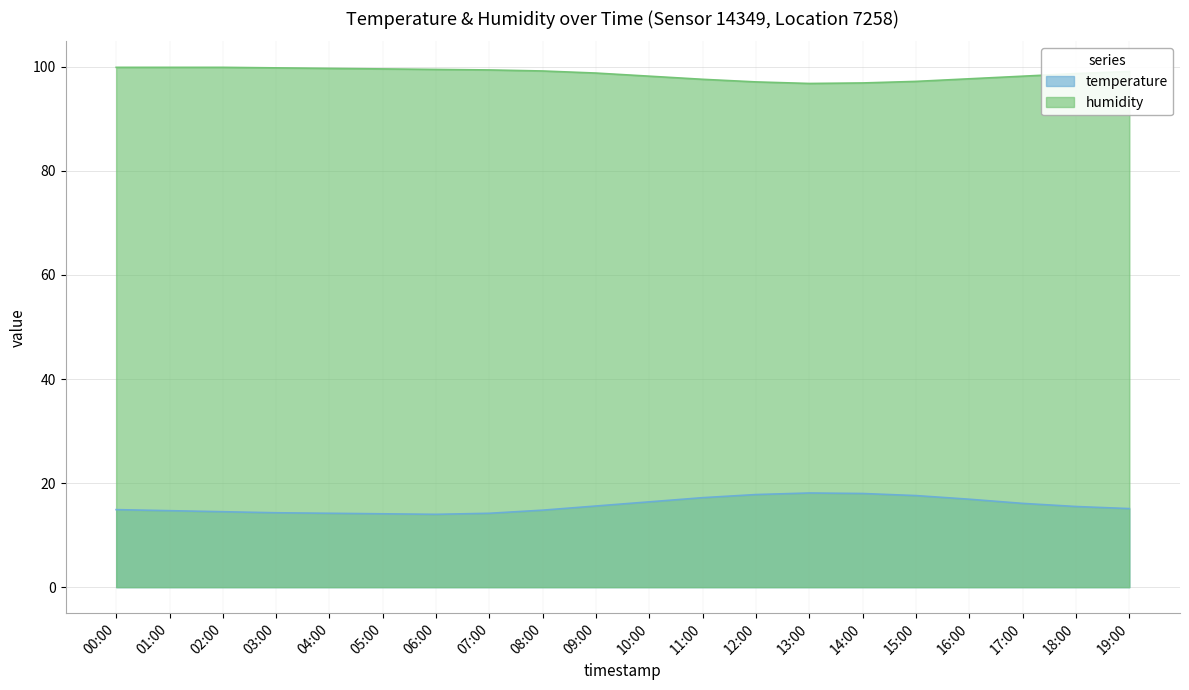

Which label corresponds to the largest value in the chart?

00:00